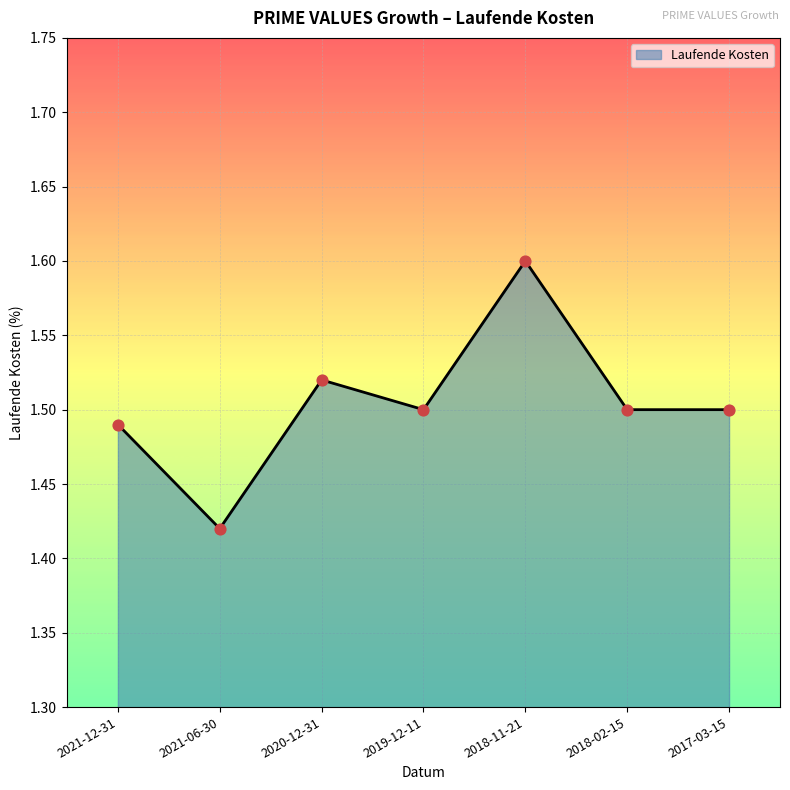

What is the ratio of the value at 2021-12-31 to the value at 2021-06-30?

1.0